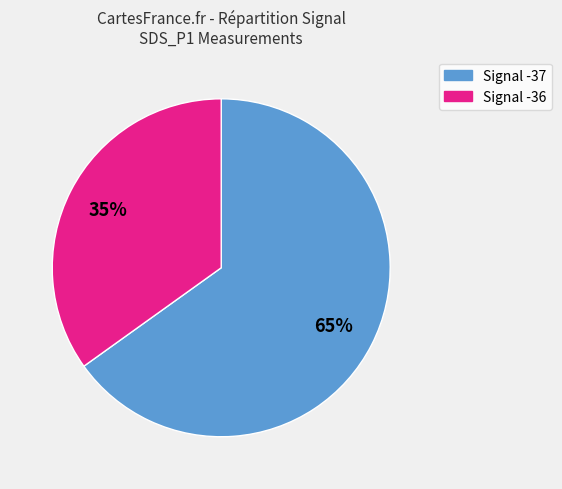

To the nearest percent, what is the average slice percentage?

50%